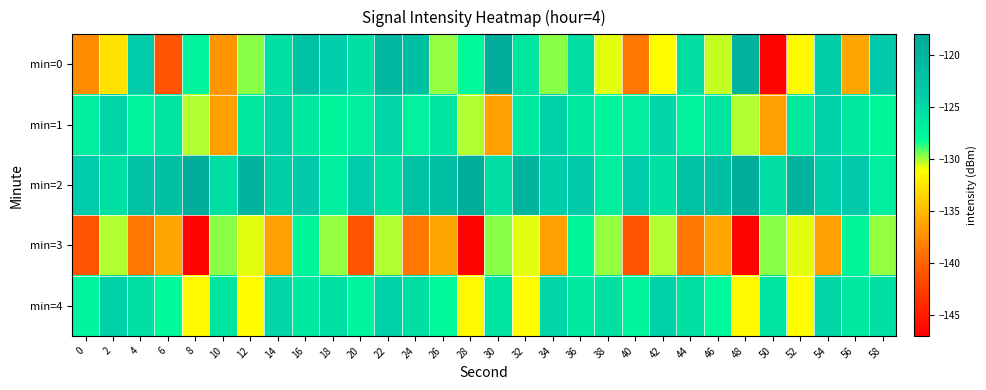

How many distinct data groups are displayed?

5